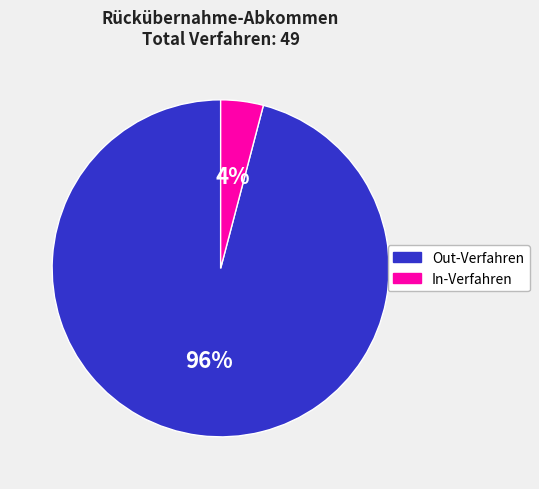

To the nearest percent, what is the average slice percentage?

50%